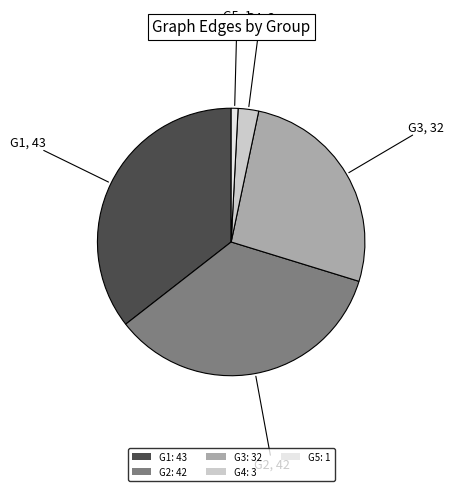

Is there a majority slice in this chart?

No